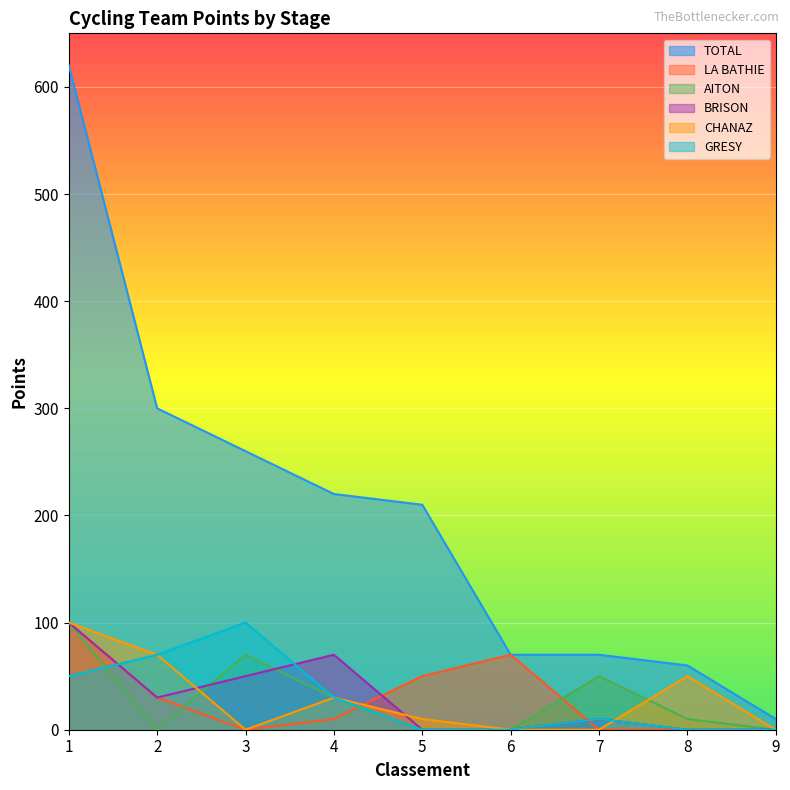

True or false: LA BATHIE and TOTAL intersect in this chart.

False